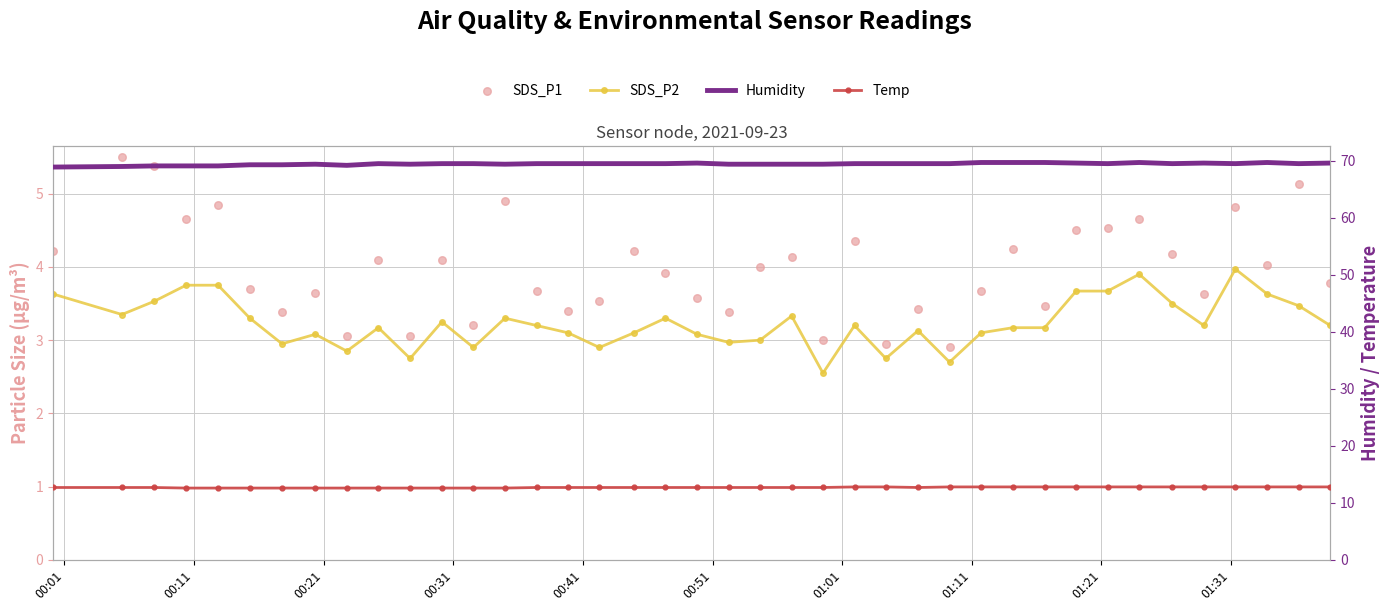

Which series contains the highest Y value?

Humidity